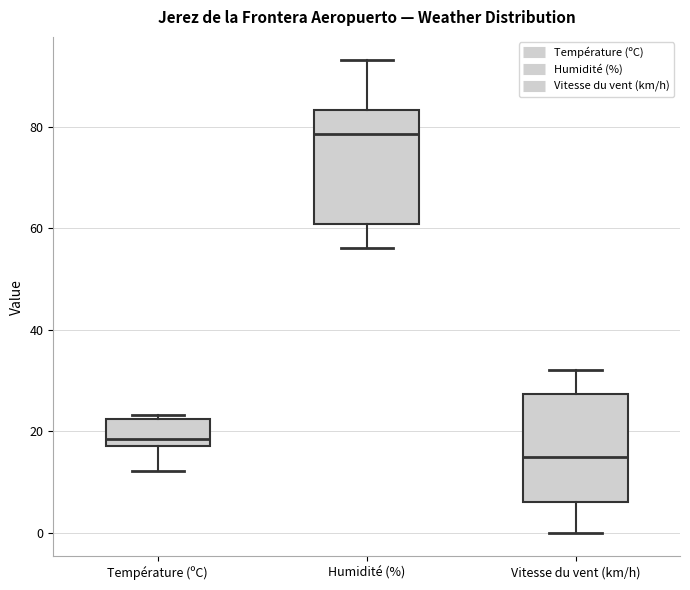

Reading left to right, transcribe this box plot: for each box, give where its median line is, the range the box spans, and where its two whiskers end, as read against the y-axis. The values are not printed on the chart, so give them approximately, as read against the axis.

Température (ºC): median 18 (just above the box's lower edge), box 18 to 22, whiskers 12 to 24
Humidité (%): median 78, box 60 to 84, whiskers 56 to 94
Vitesse du vent (km/h): median 16, box 6 to 28, whiskers 0 to 32